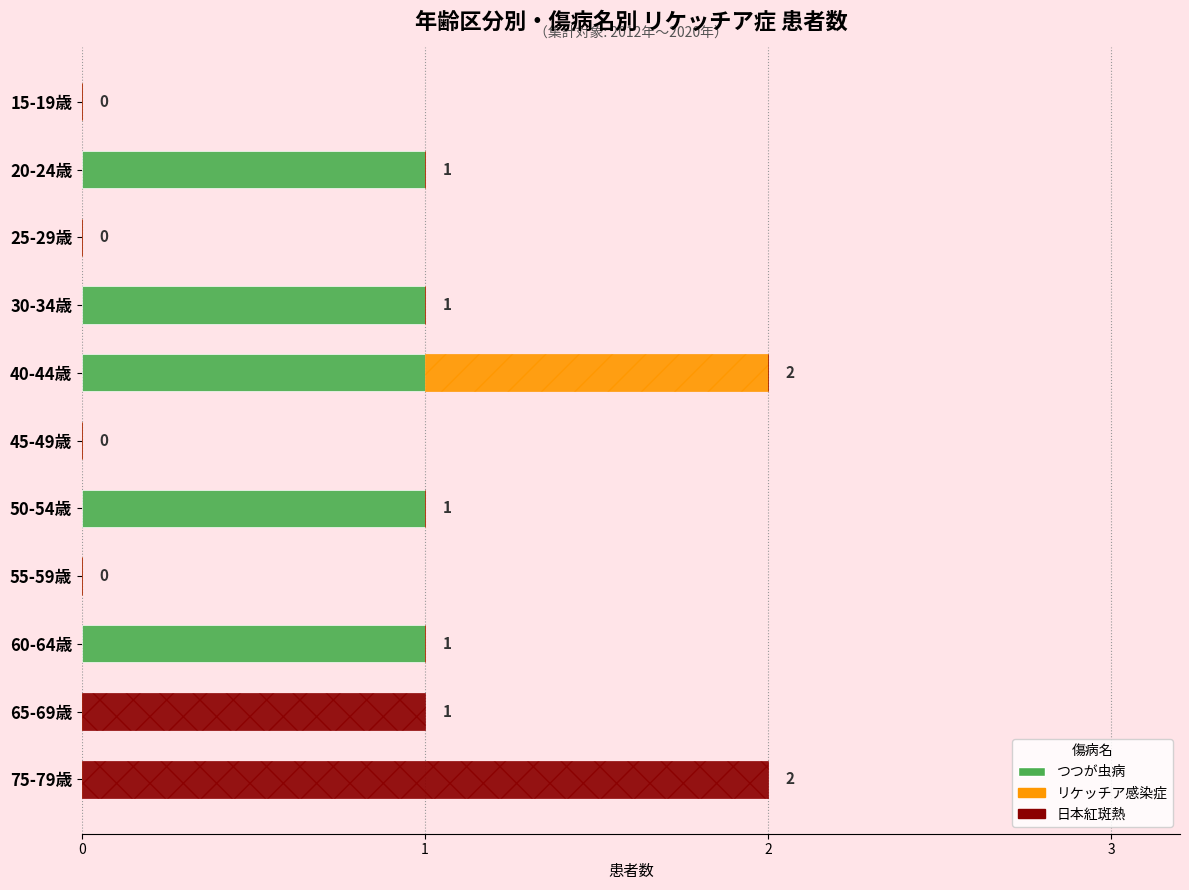

The つつが虫病 series shows 0 at 45-49歳. True or false?

True